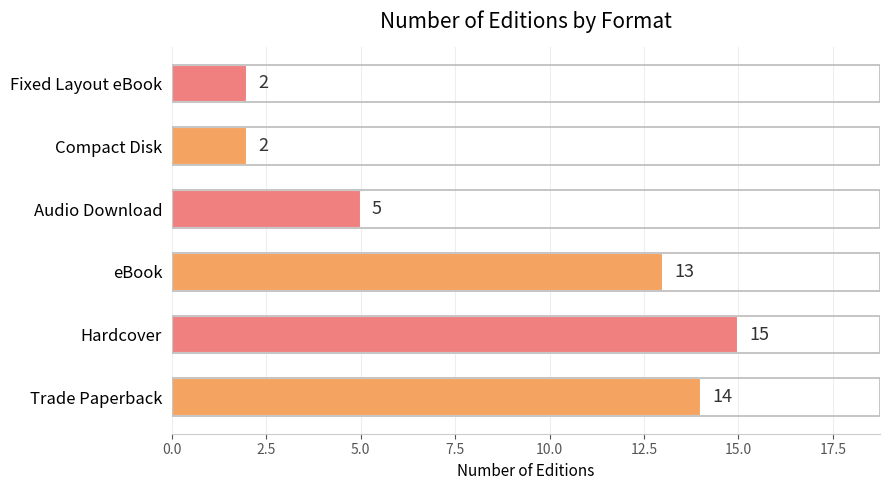

Reading top to bottom, transcribe all the data shown in this chart.

Fixed Layout eBook=2	Compact Disk=2	Audio Download=5	eBook=13	Hardcover=15	Trade Paperback=14